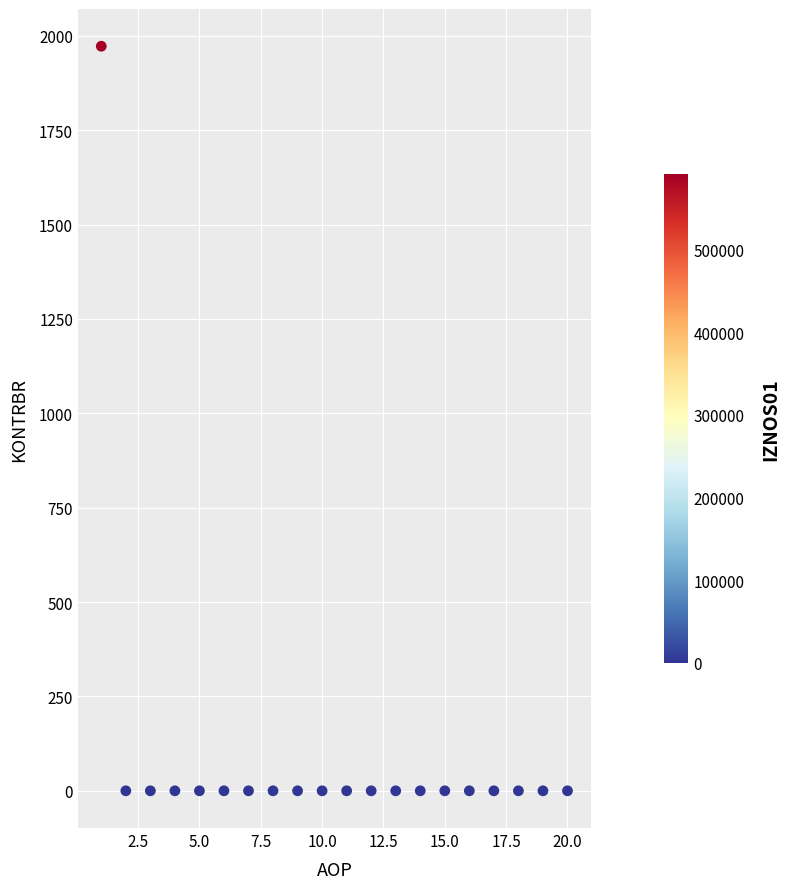

What is the range of X values (max minus min)?

19.0